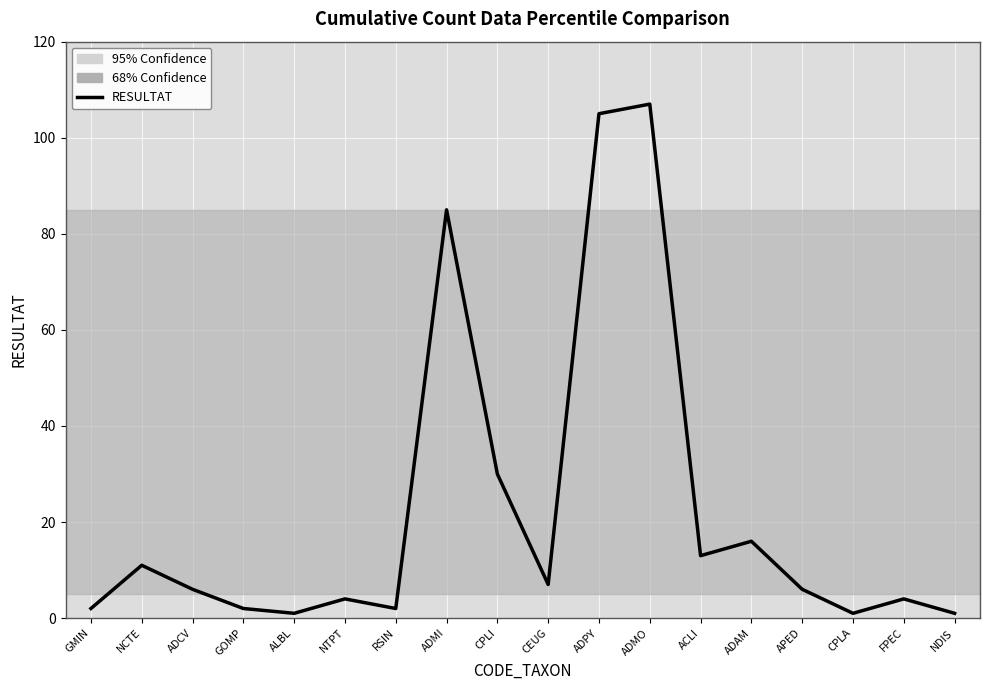

What is the maximum value shown in the chart?

107